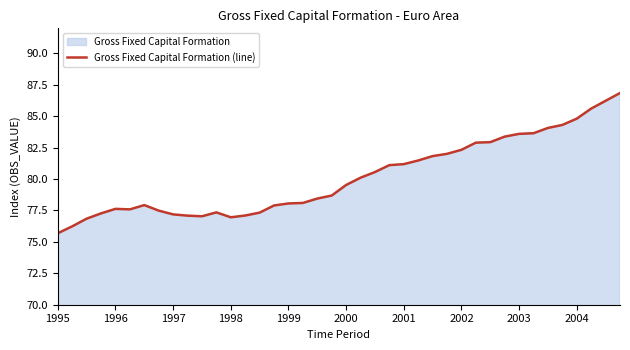

What is the minimum value shown in the chart?

75.7